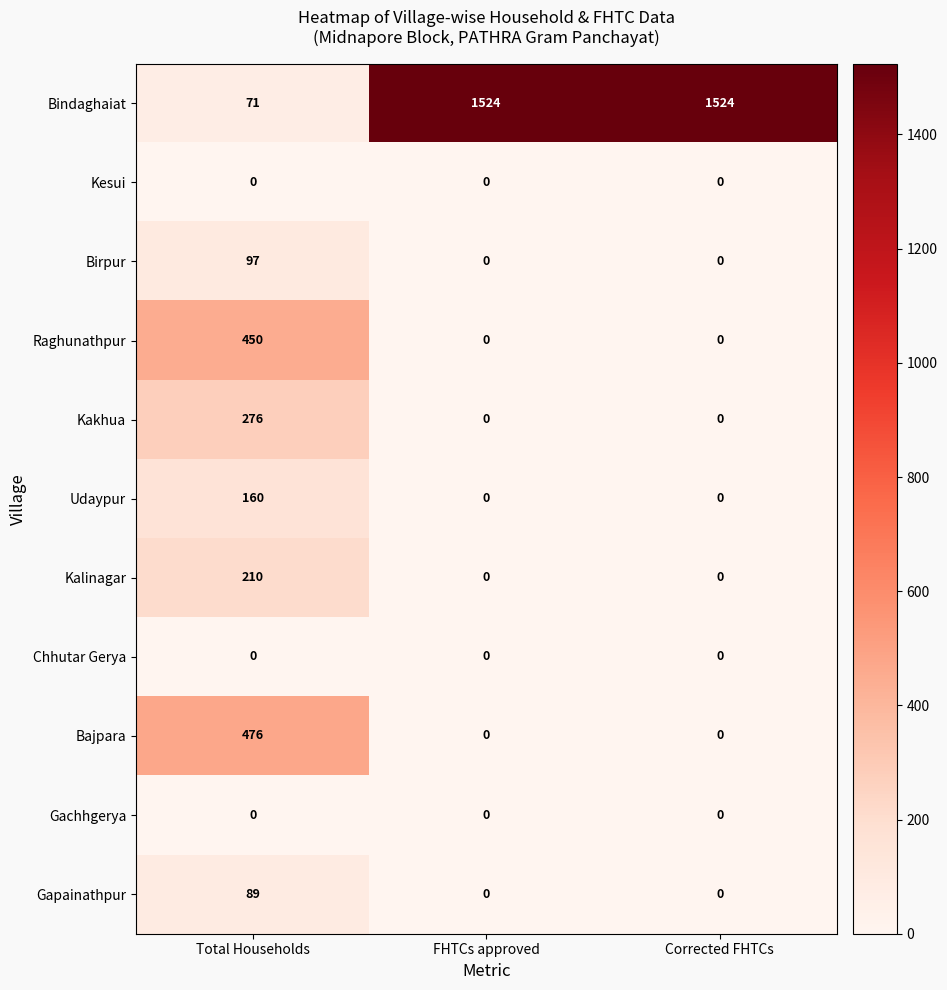

How many data points does each series have?

3